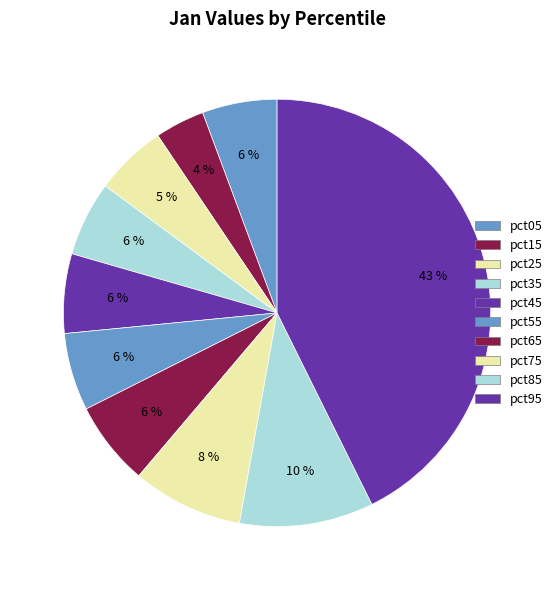

Is it true that pct35 is 15% of the pie?

False